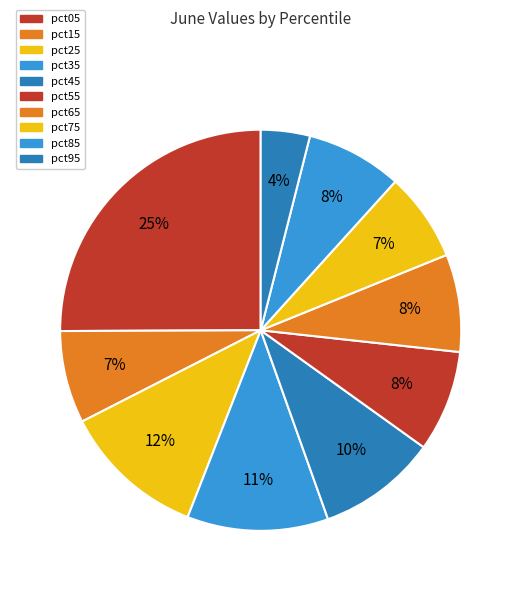

Rank the categories by value from lowest to highest.

pct95, pct75, pct15, pct85, pct65, pct55, pct45, pct35, pct25, pct05